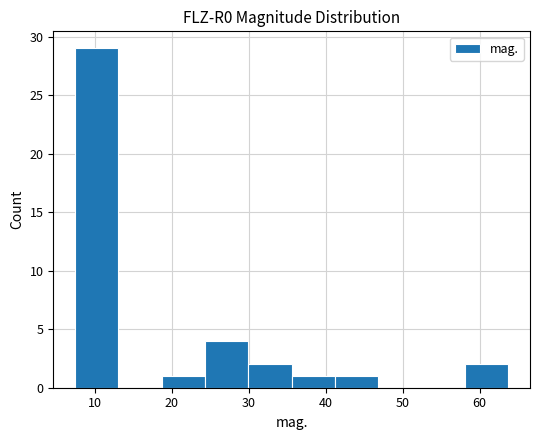

Which range on the x-axis has the tallest bar?

7 to 13